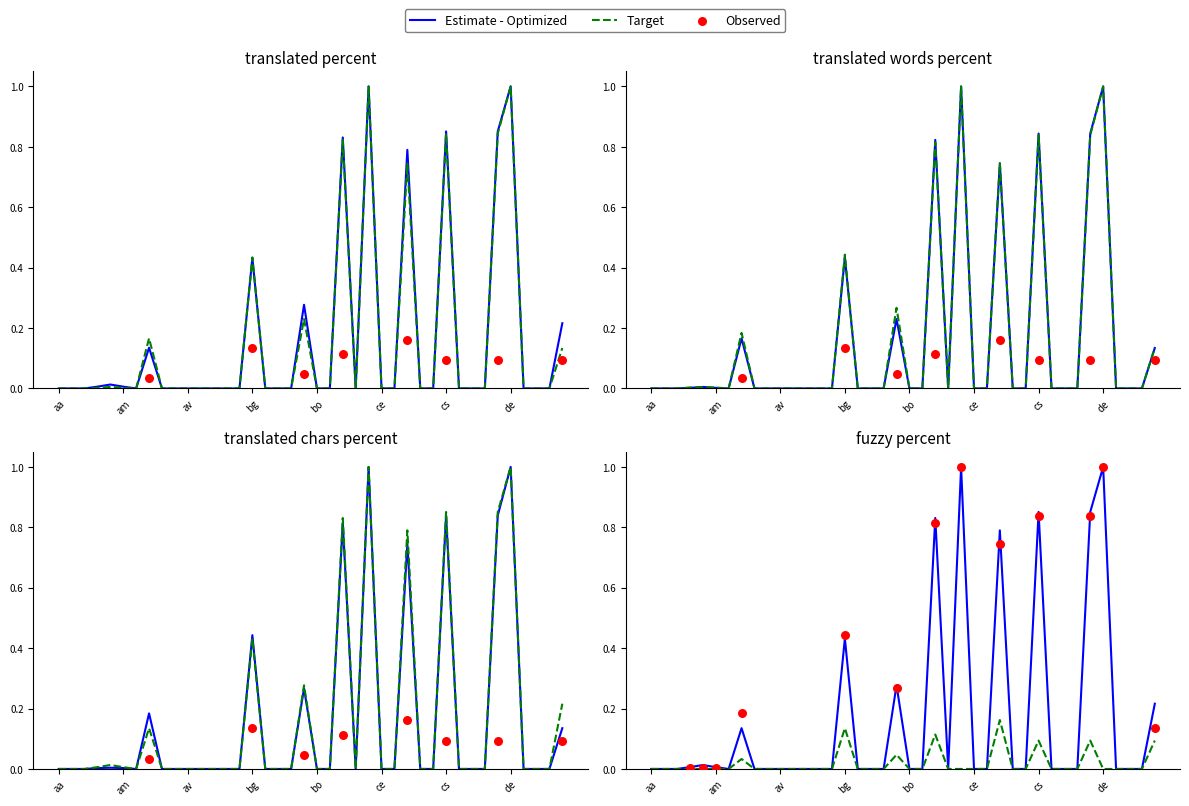

Which series reaches the minimum Y coordinate?

translated_percent